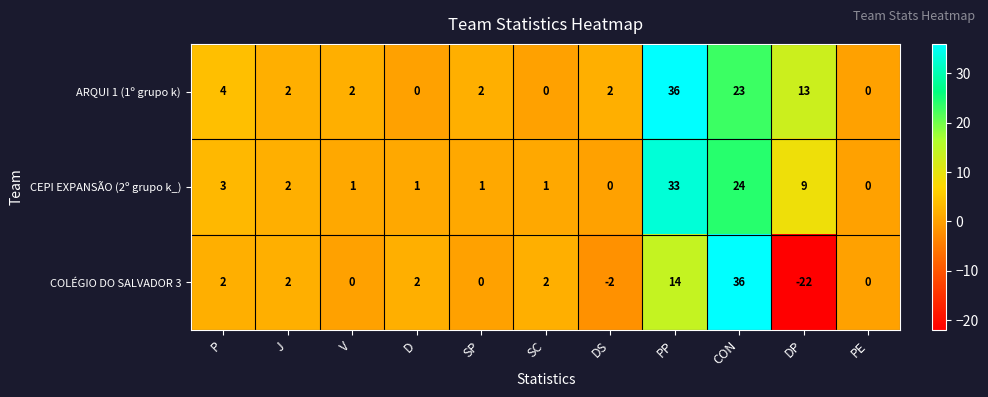

At which label is CEPI EXPANSÃO (2º grupo k_) closest to 16?

DP